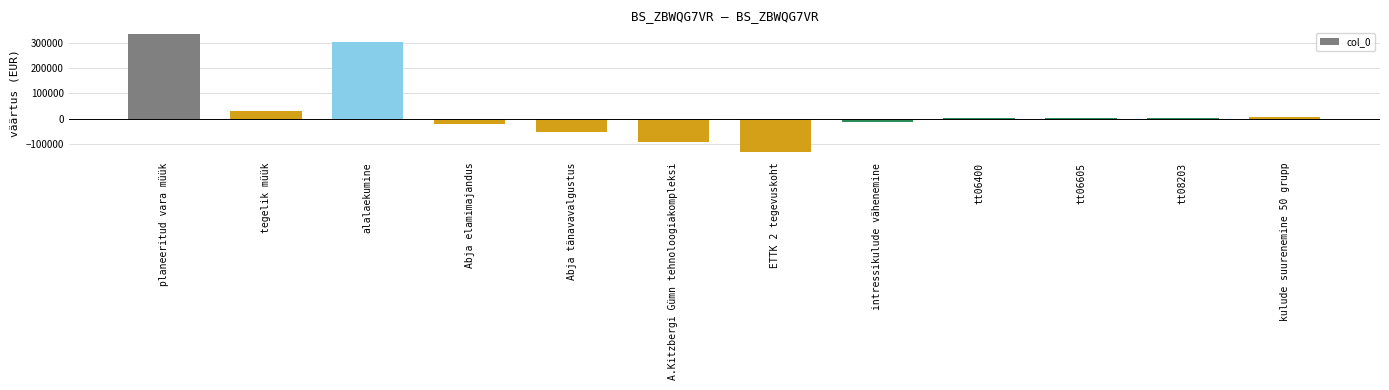

Where does the data first go above 2000?

planeeritud vara müük